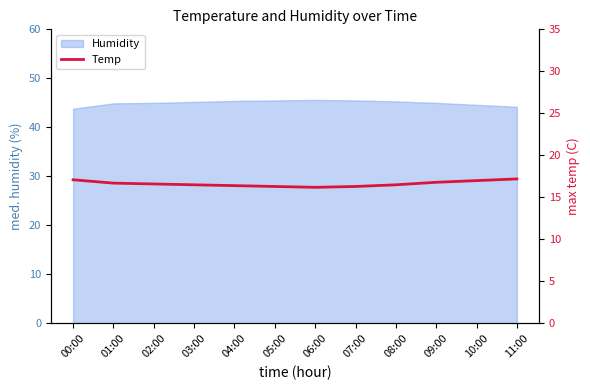

How many categories are shown in the chart?

12